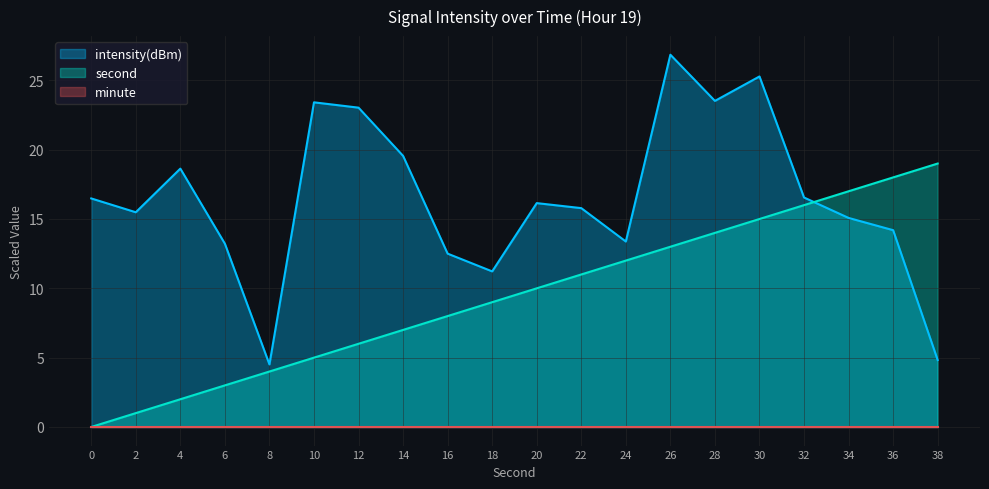

Read the intensity(dBm) value at 24.

13.4